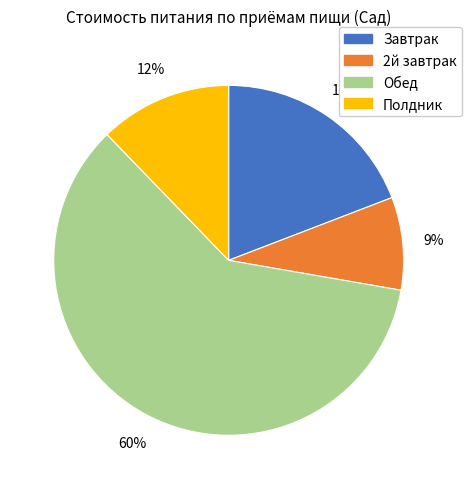

To the nearest percent, what percentage of the pie is Полдник?

12%